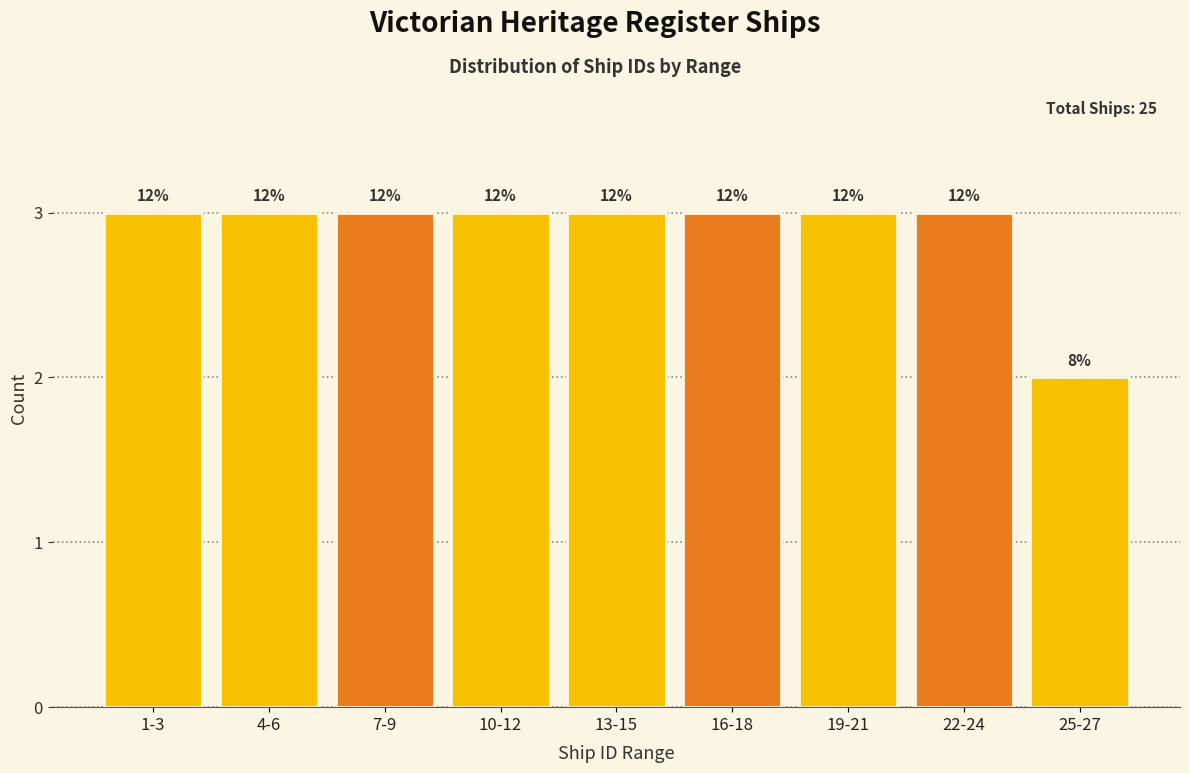

Does the chart contain any negative values?

No